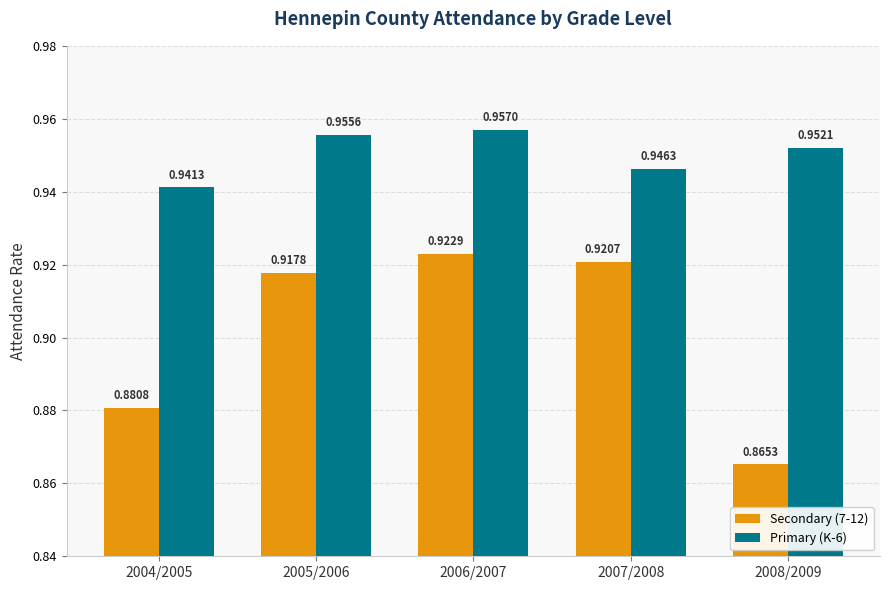

What is the label of the 3rd bar from the right?

2006/2007